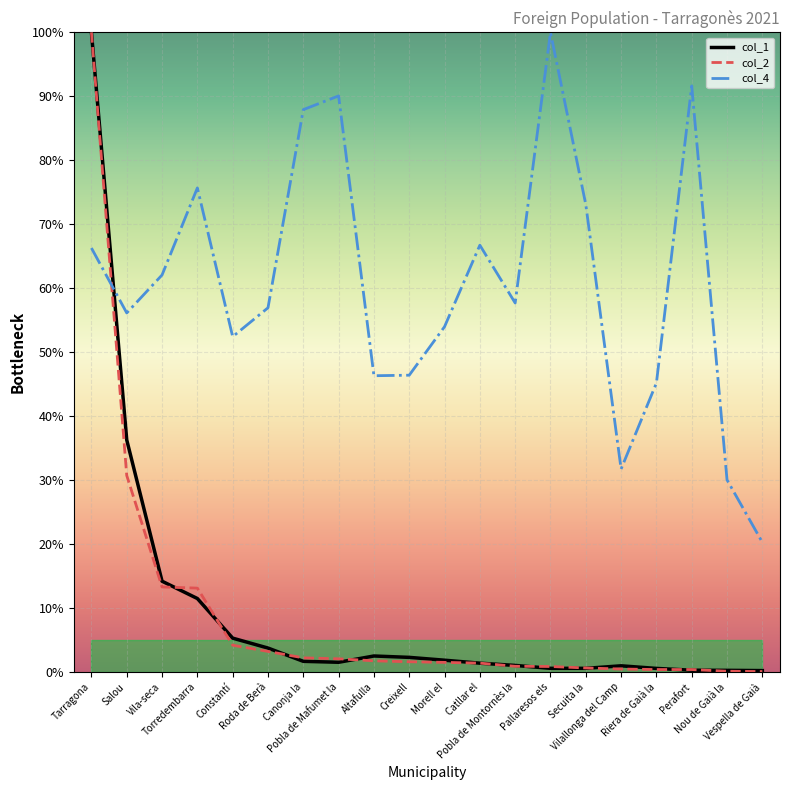

What is the value of the col_2 point at the 1st from the left?

100.0